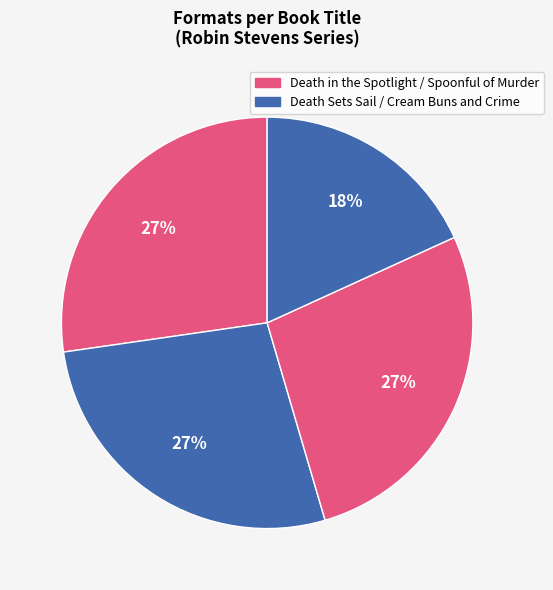

How many segments does this pie chart have?

4